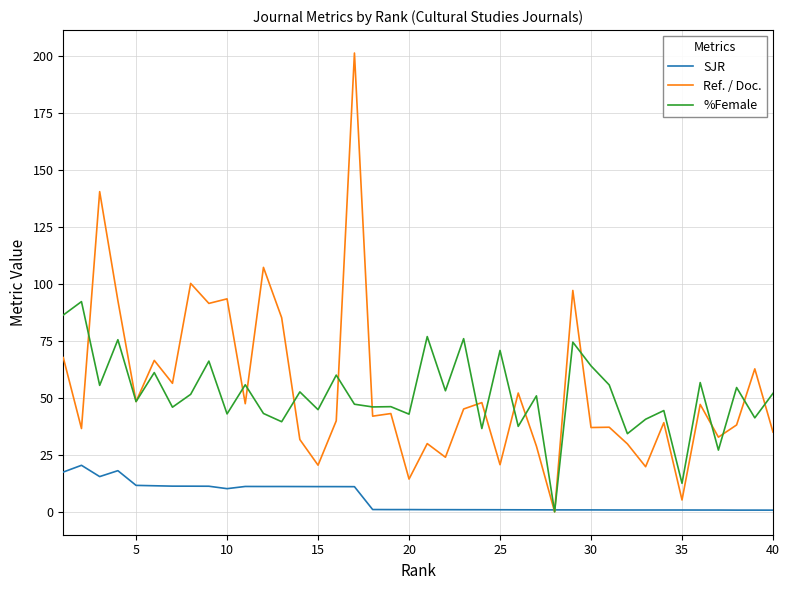

Which series has the largest range (max minus min)?

Ref. / Doc.